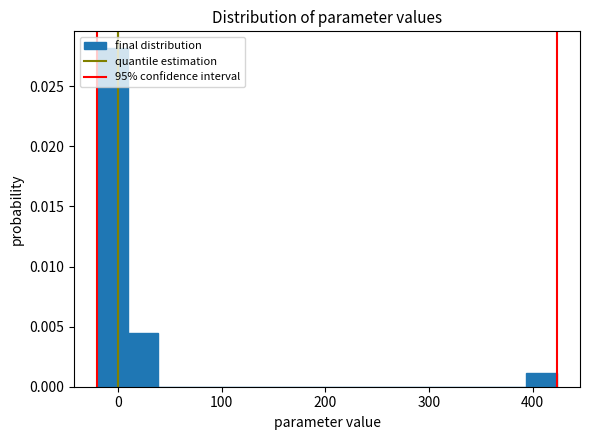

Around what value on the x-axis is the tallest bar? Give the approximate position of its centre, as read against the axis.

-10